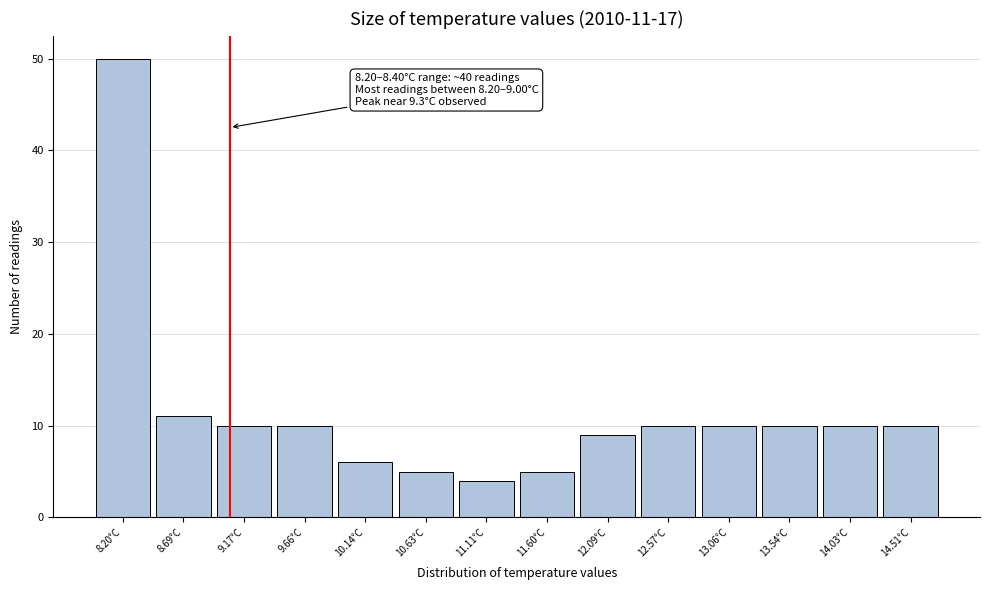

Reading left to right, what are all the values shown in this chart?

50	11	10	10	6	5	4	5	9	10	10	10	10	10